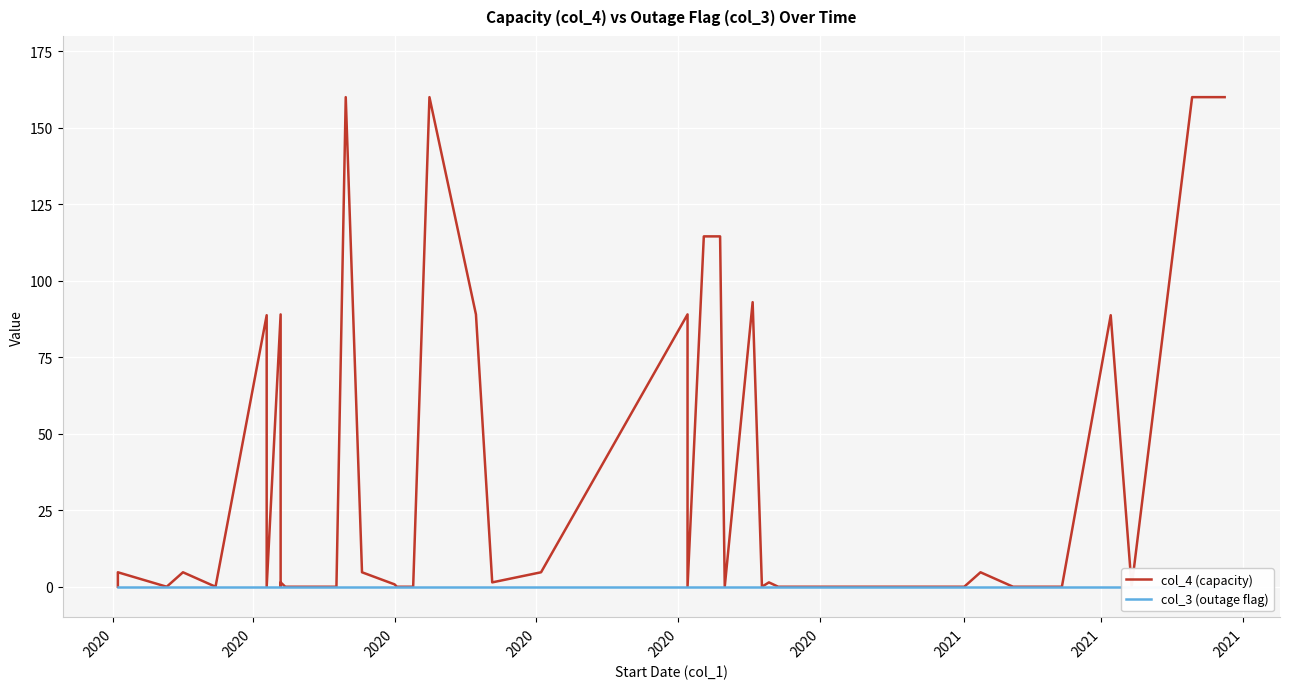

True or false: col_3 (outage flag) has more than 0 points higher than both neighbors.

False